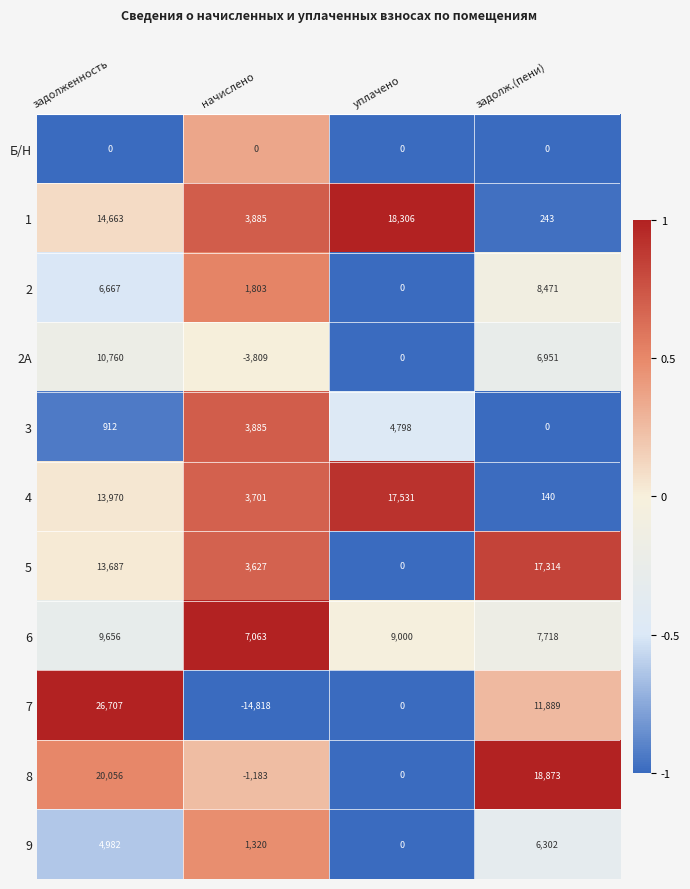

List the series in order of their peak value, lowest first.

Б/Н, 3, 9, 2, 6, 2А, 5, 4, 1, 8, 7